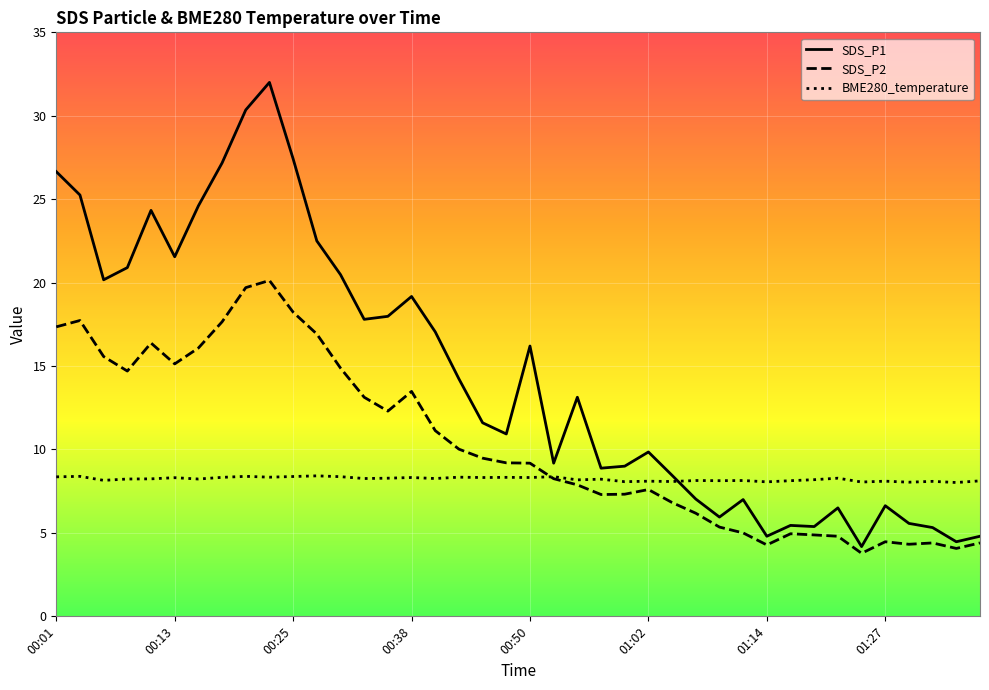

List the series in order of their peak value, highest first.

SDS_P1, SDS_P2, BME280_temperature